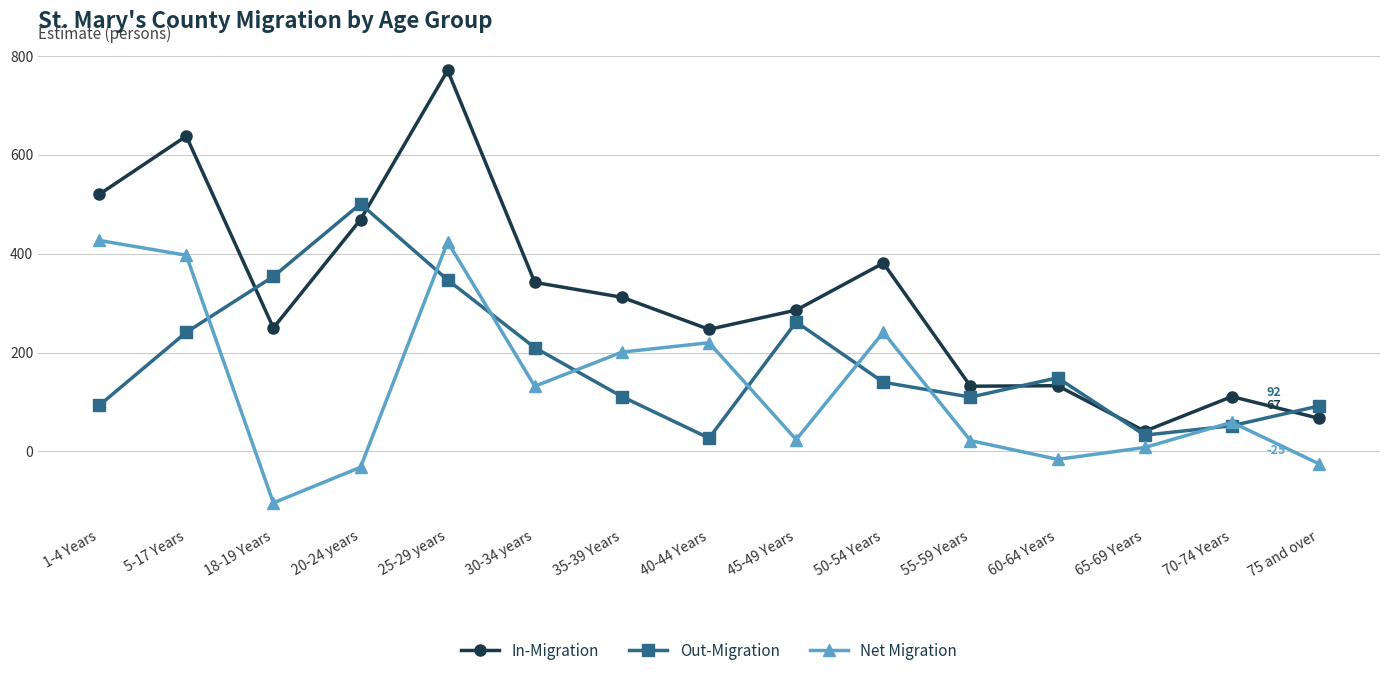

Which series has the widest spread of values?

In-Migration